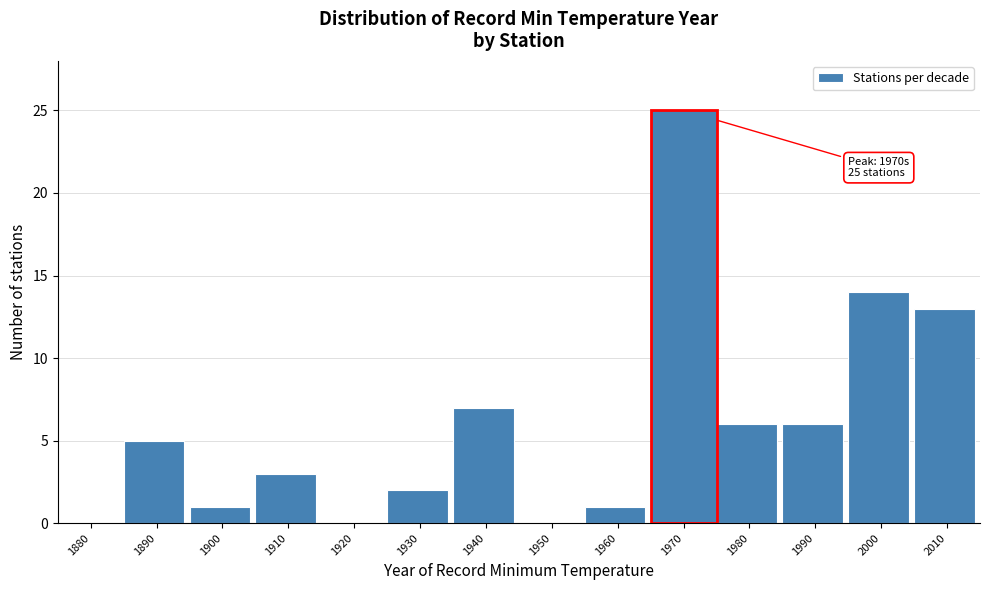

Reading left to right, list all the values displayed in this chart.

1880=0	1890=5	1900=1	1910=3	1920=0	1930=2	1940=7	1950=0	1960=1	1970=25	1980=6	1990=6	2000=14	2010=13